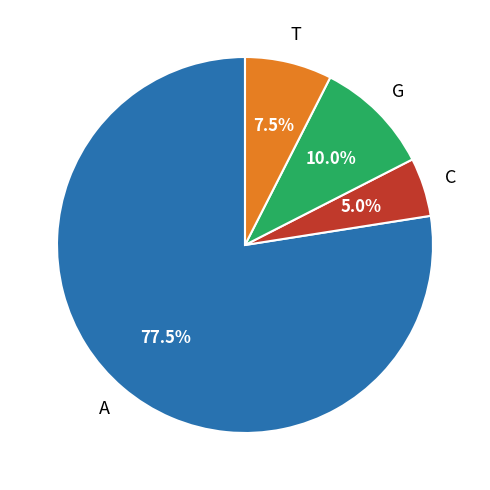

Is there a majority slice in this chart?

Yes